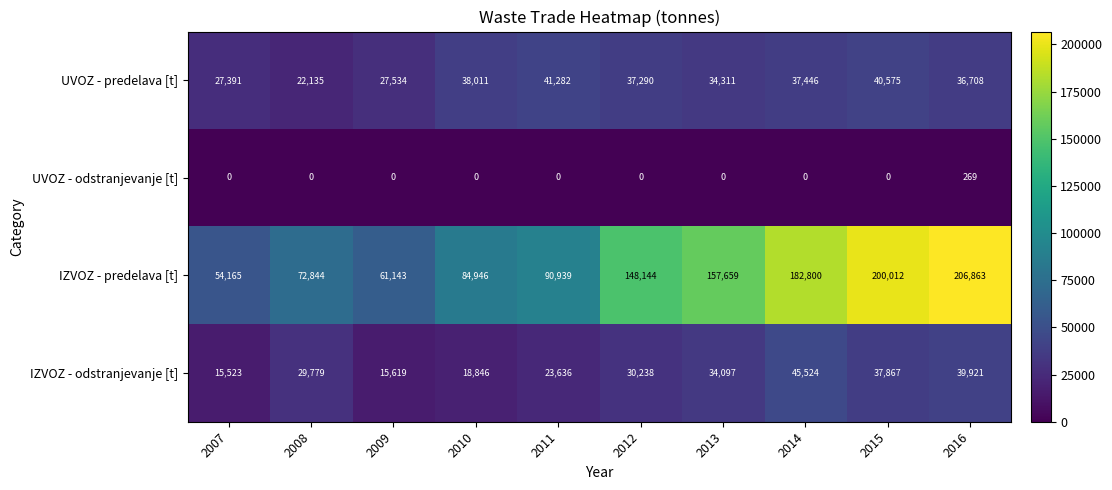

How many categories are shown in the chart?

10